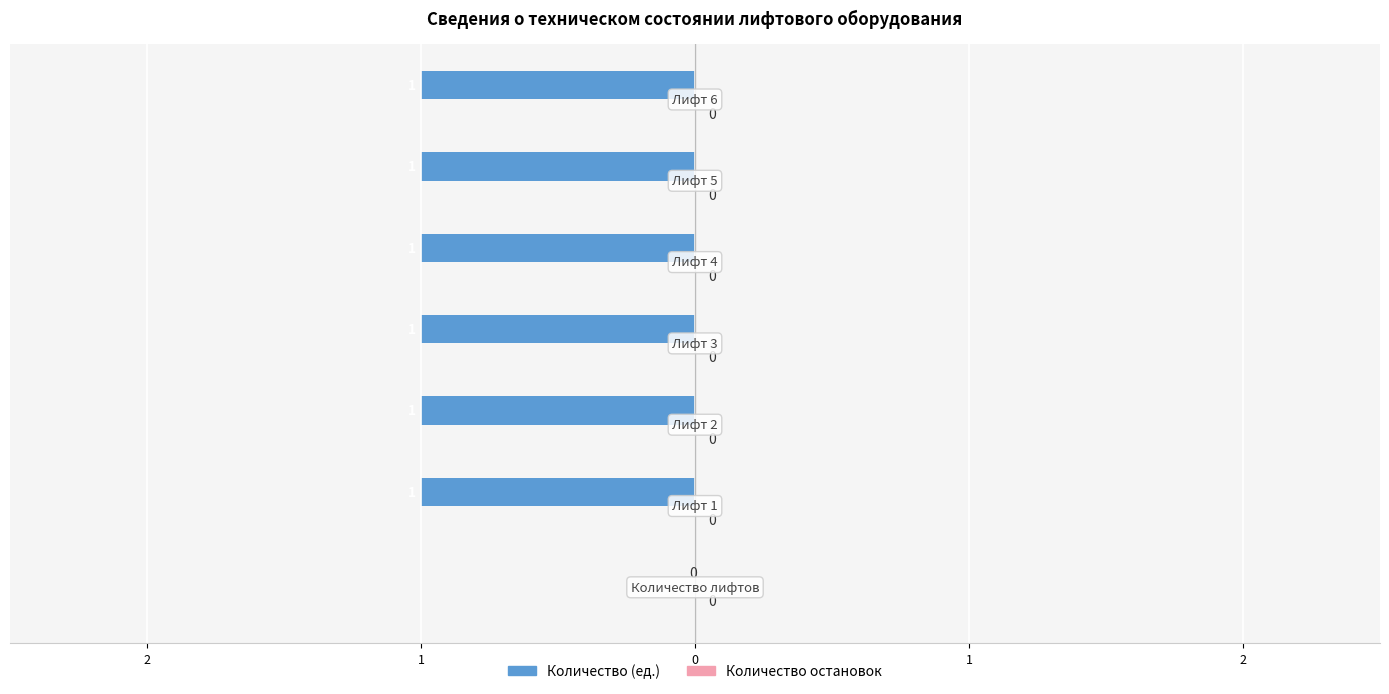

Are the bars horizontal?

Yes